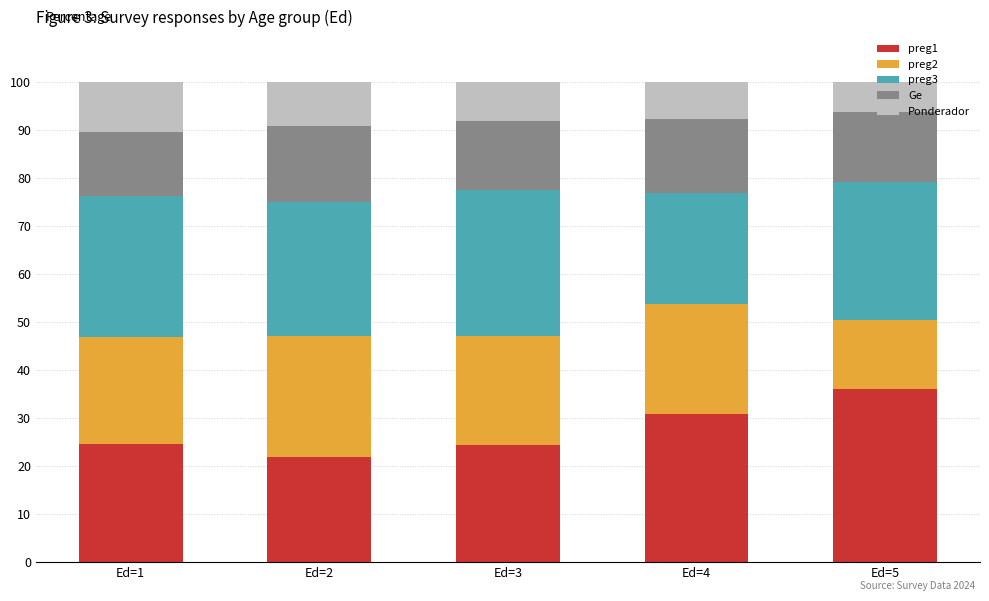

What is the total value across all series at Ed=3?

100.0